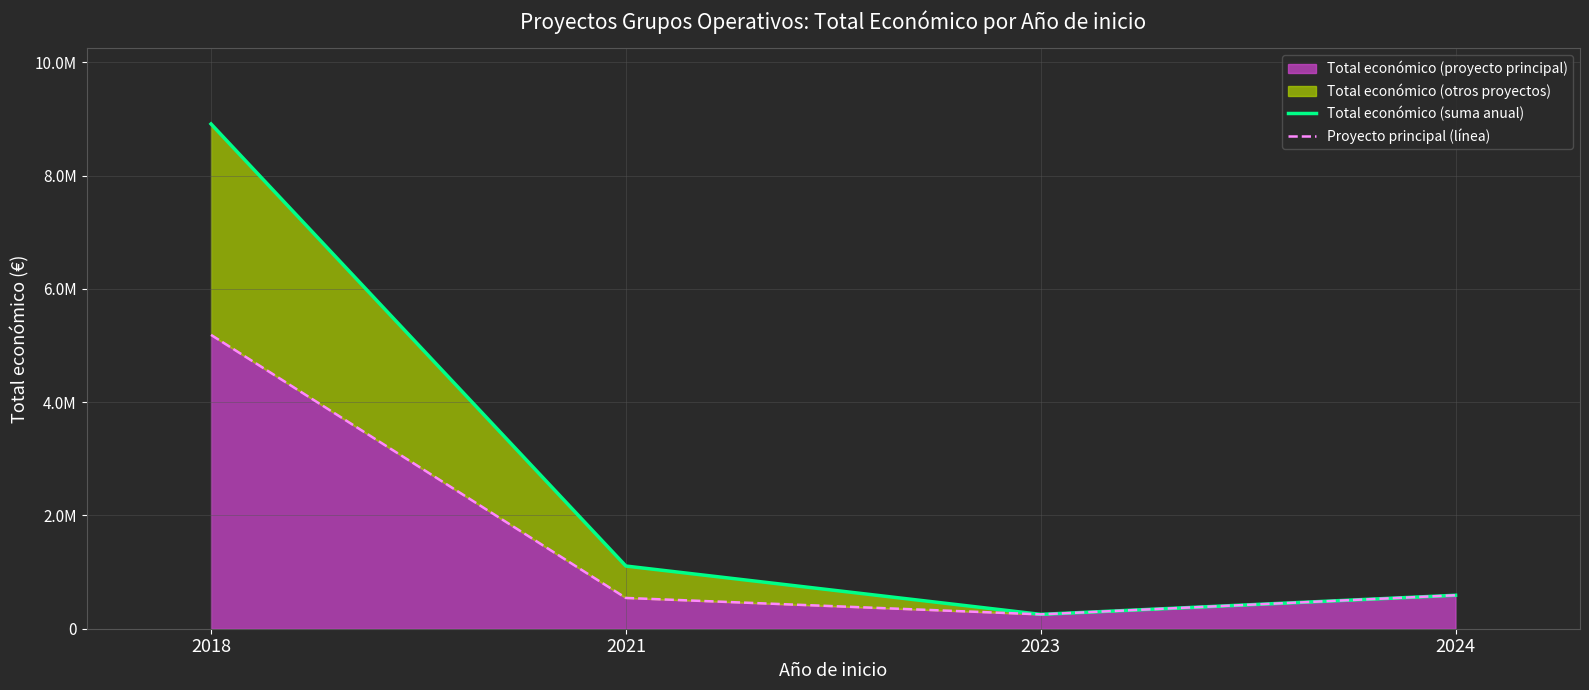

True or false: Total económico (suma anual) has a value of 5627325 at 2018.

False